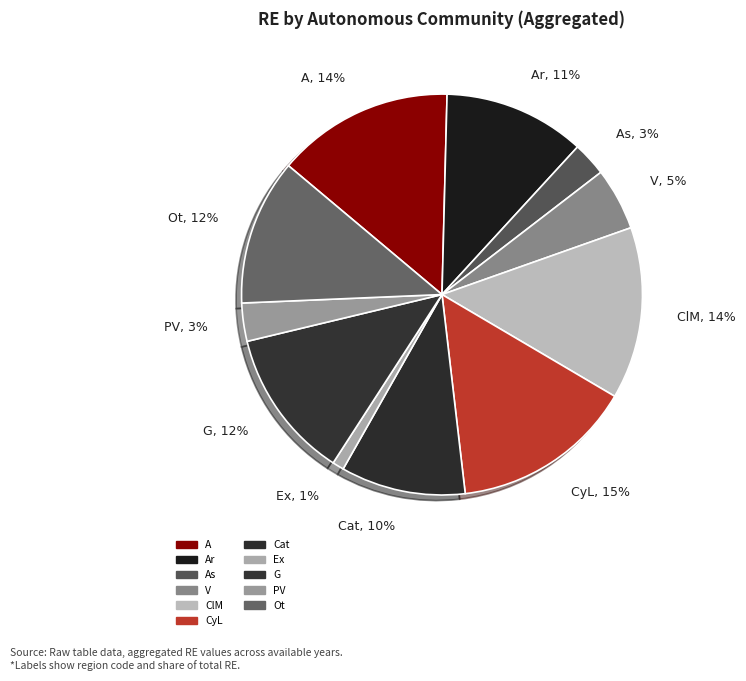

Does any single category account for the majority?

No